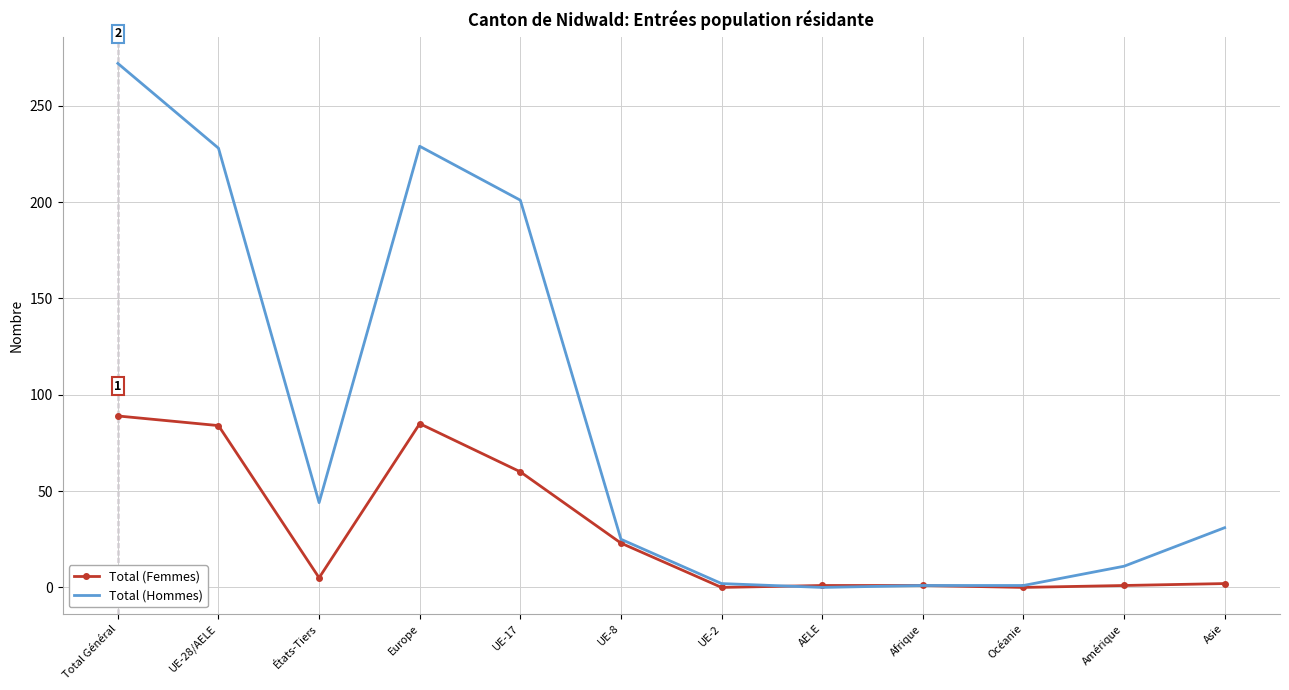

Where is Total (Femmes) nearest to the value 44?

UE-17